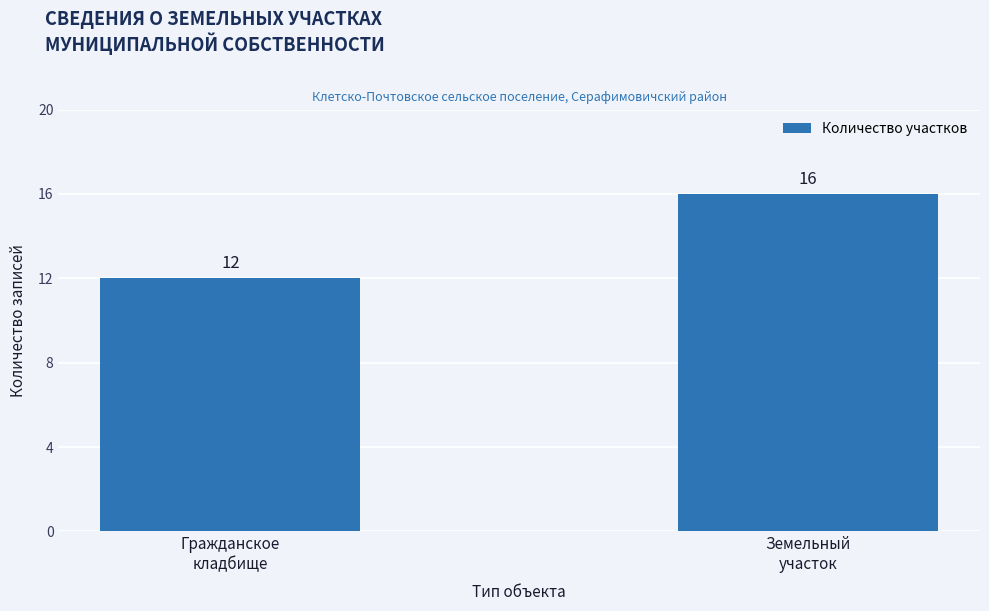

The value at Земельный
участок is 16. True or false?

True